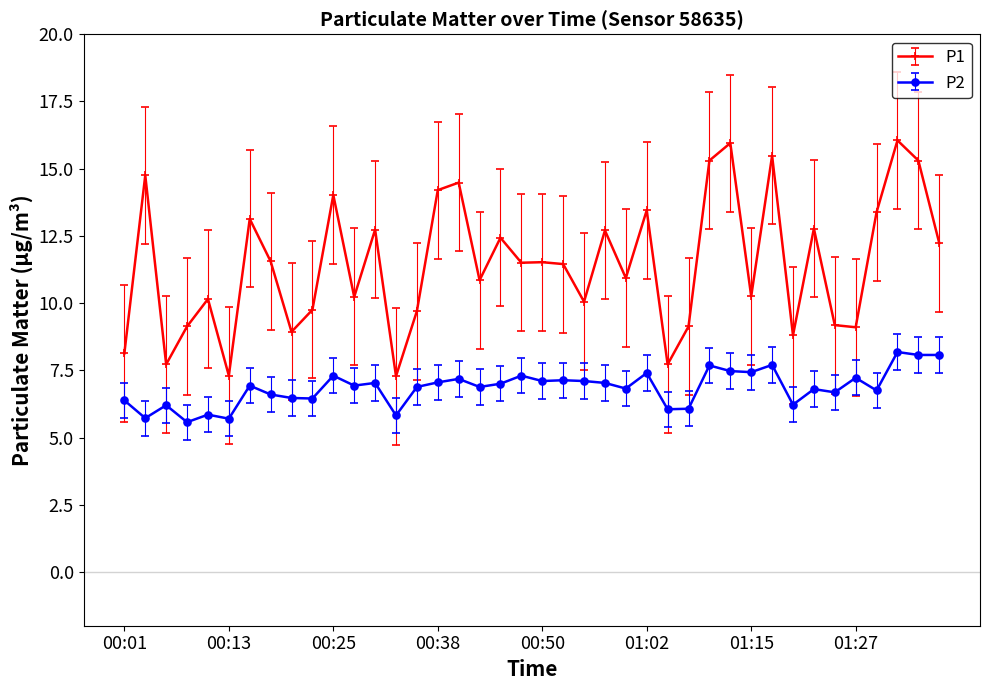

What is the difference between the maximum and minimum values in the P2 series?

2.6